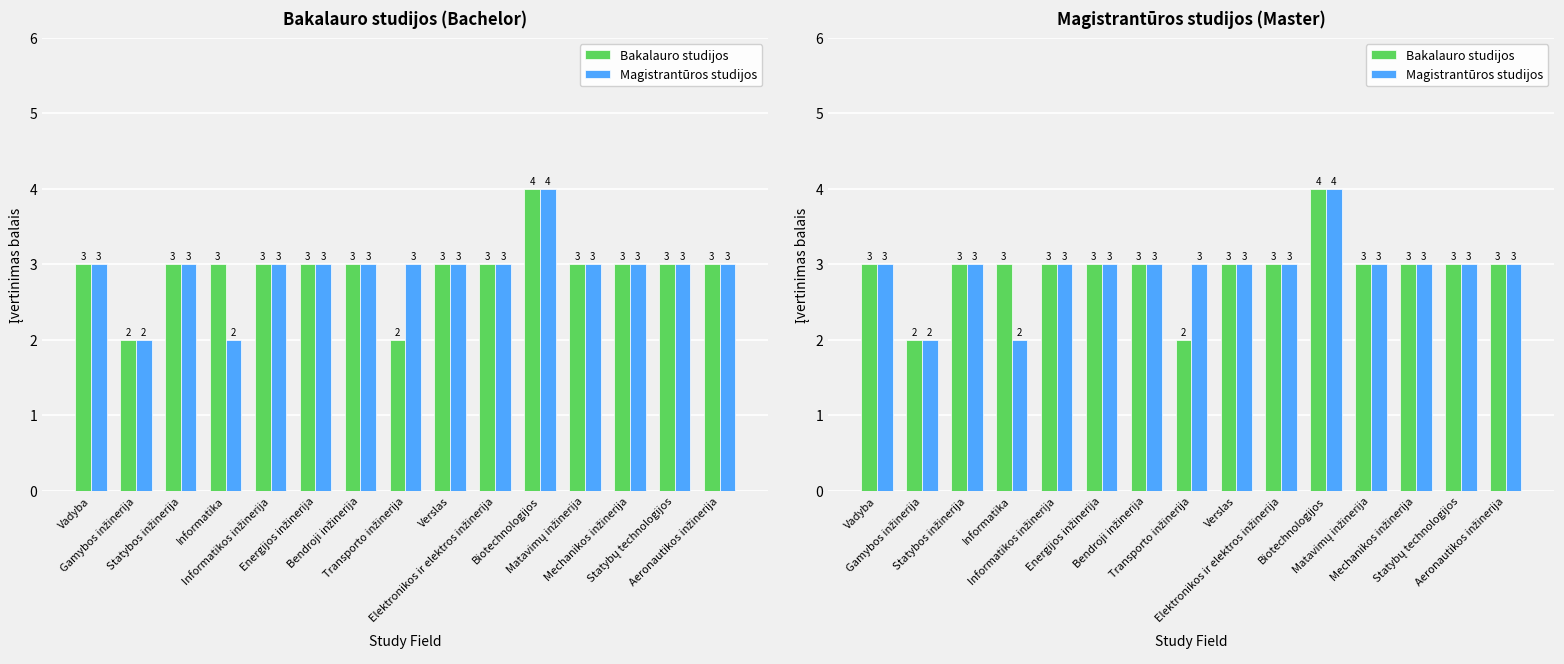

What are all the series names shown in the legend?

Bakalauro studijos, Magistrantūros studijos